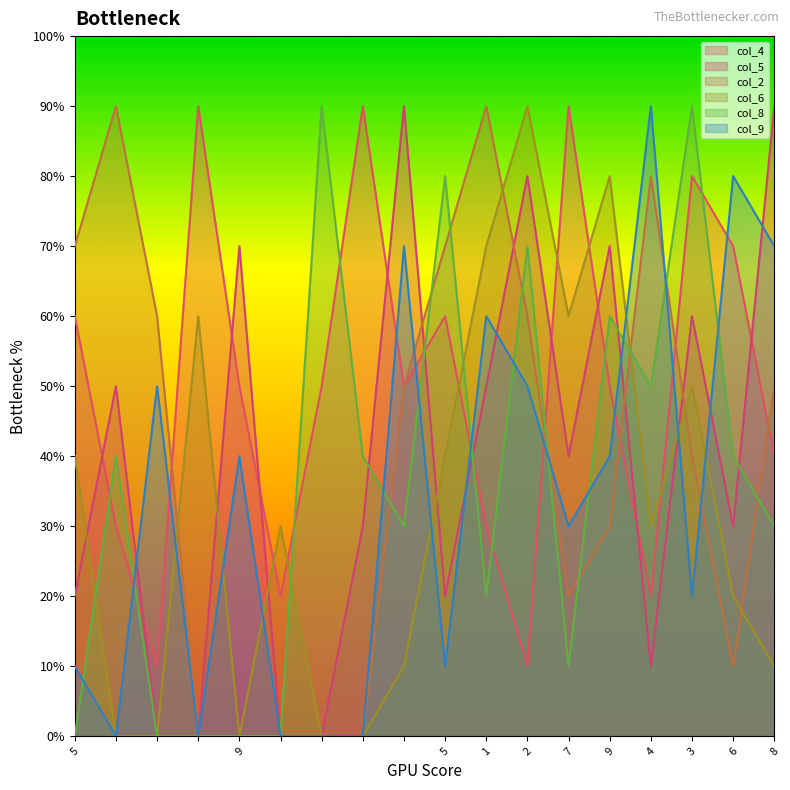

How many values in the col_5 series exceed 4?

8